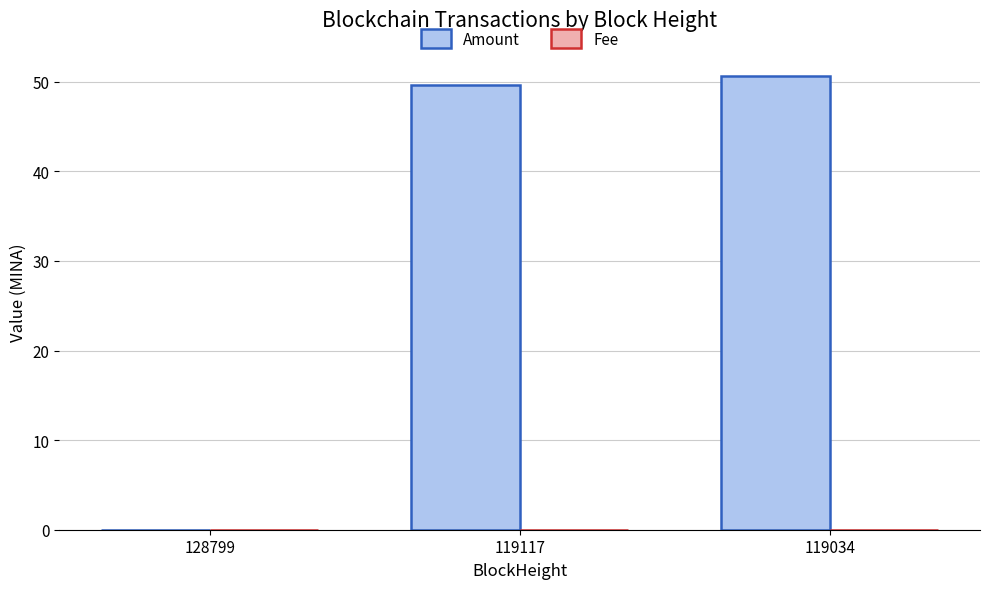

Which series changed the most between 128799 and 119034?

Amount